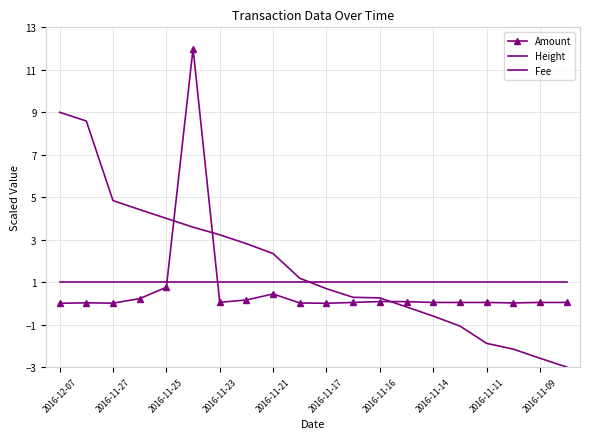

Which series has the largest total across all categories?

Height